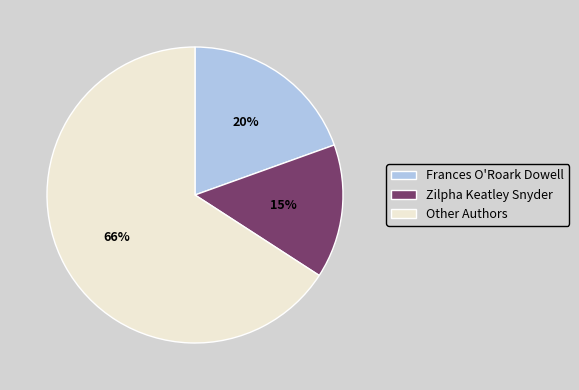

Between Other Authors and Zilpha Keatley Snyder, which is larger?

Other Authors